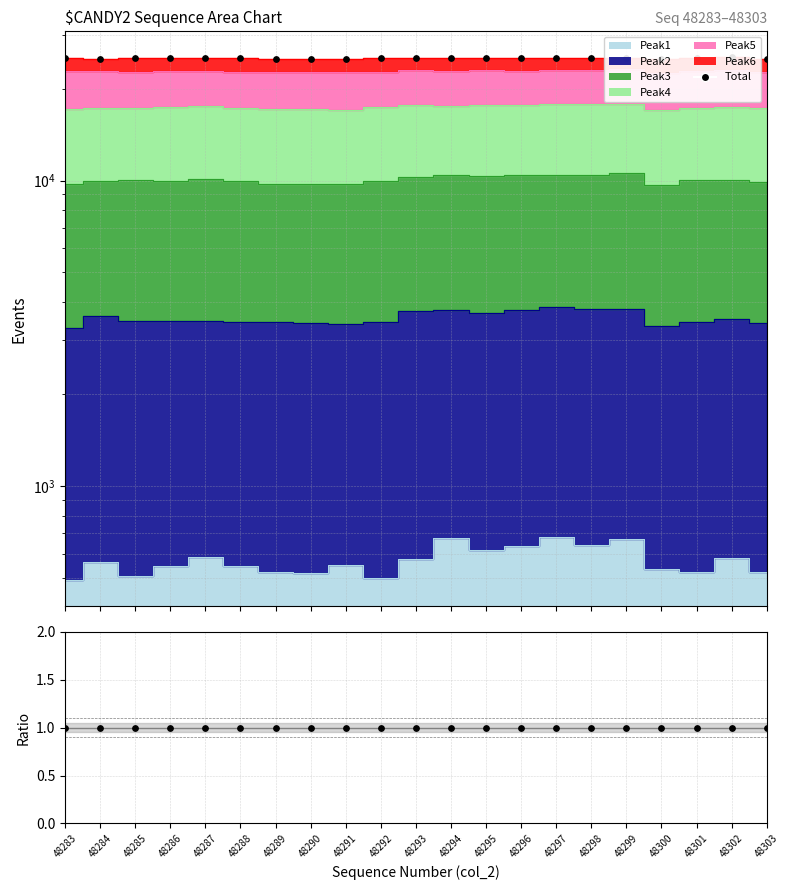

What is the total value across all series at 48291?

25019